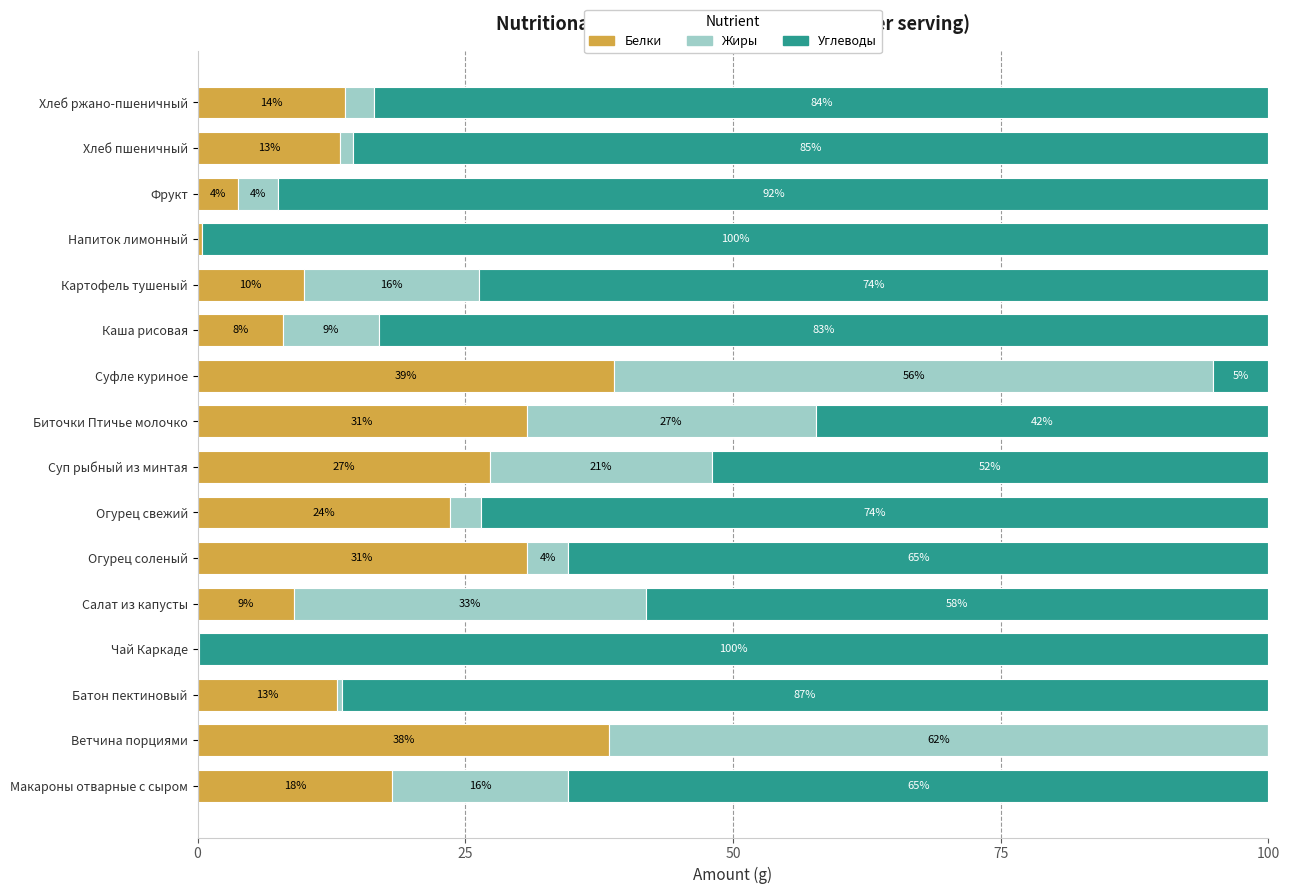

What are all the series names shown in the legend?

Белки, Жиры, Углеводы